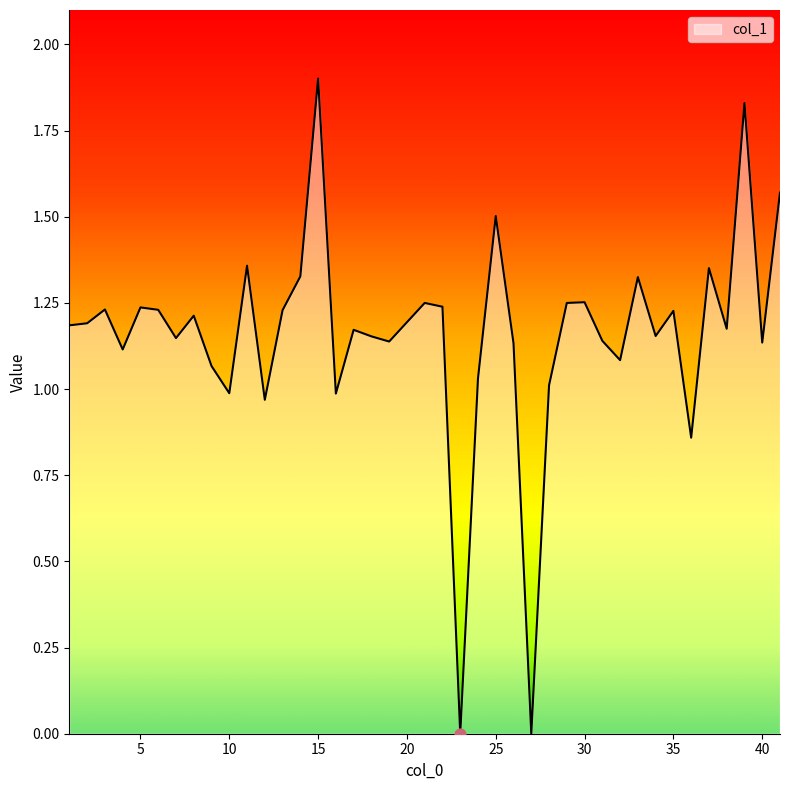

What is the difference between the maximum and minimum values?

1.9